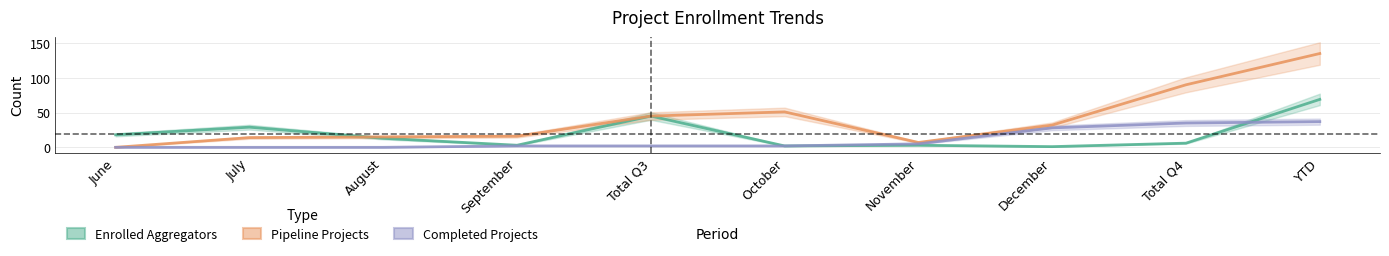

What is the value of the Completed Projects point at the 4th from the left?

2